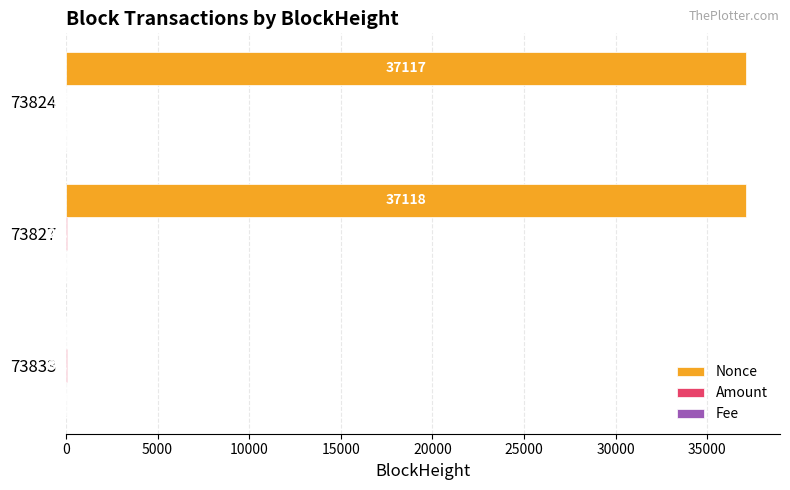

Which series changed the most between 73833 and 73827?

Nonce